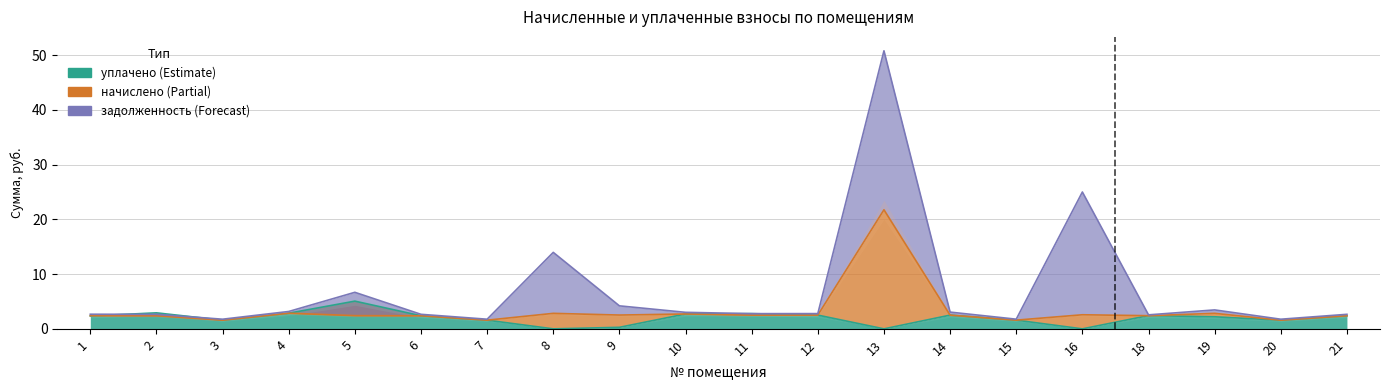

Where is начислено nearest to the value 11?

4